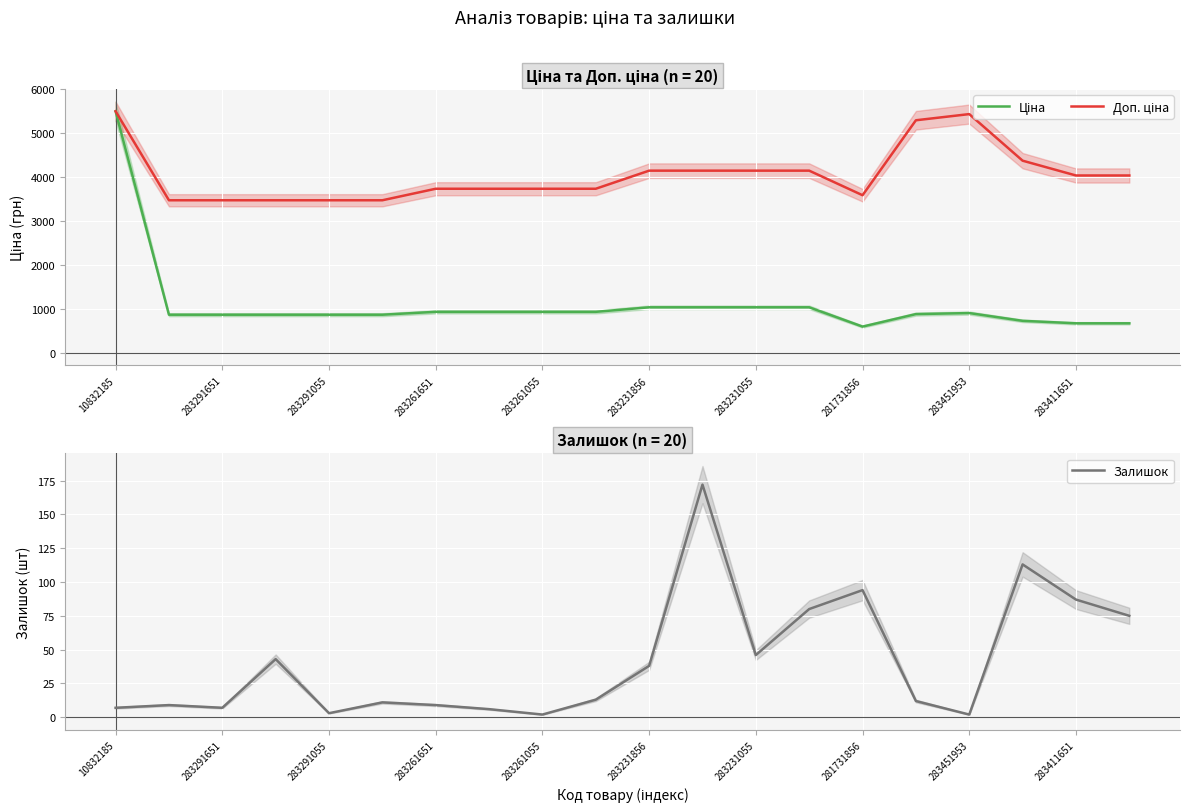

Which label corresponds to the largest value in the chart?

10832185